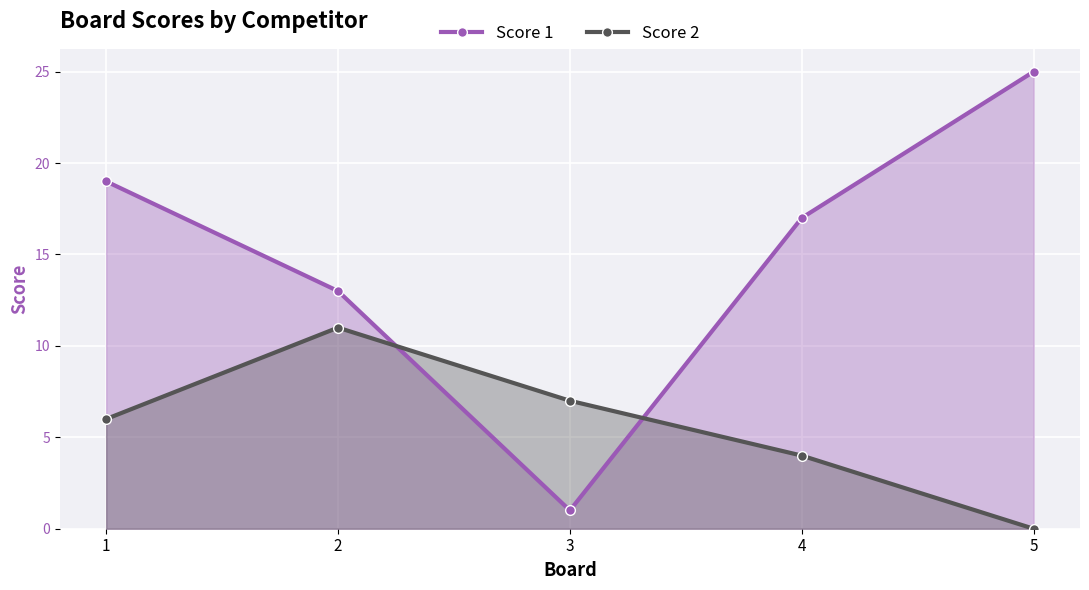

Between 4 and 5, which series saw the biggest shift?

Score 1